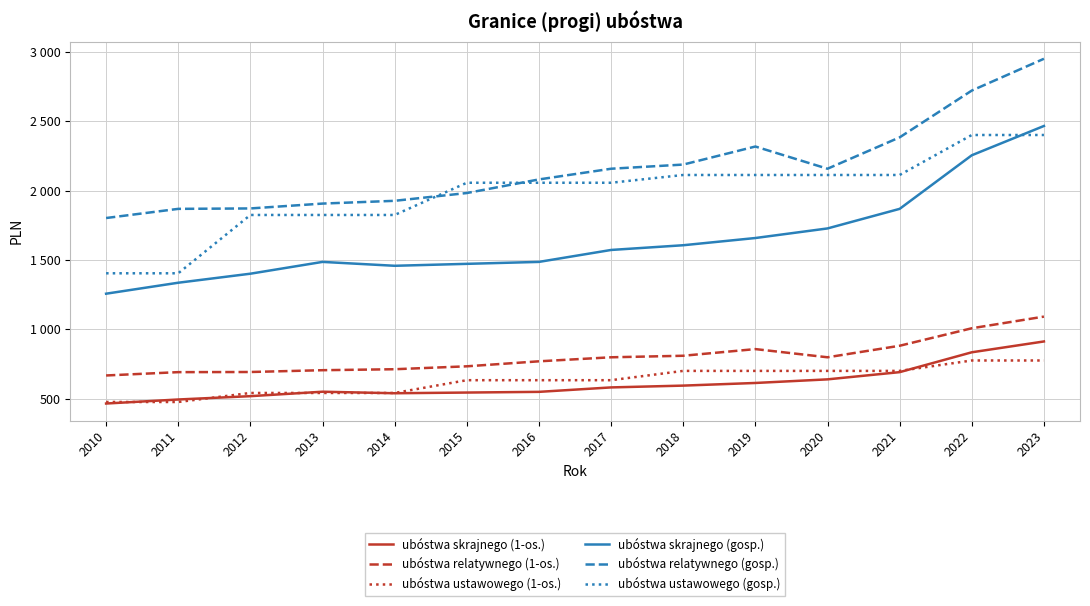

Which series has the largest total across all categories?

ubóstwa relatywnego (gosp.)